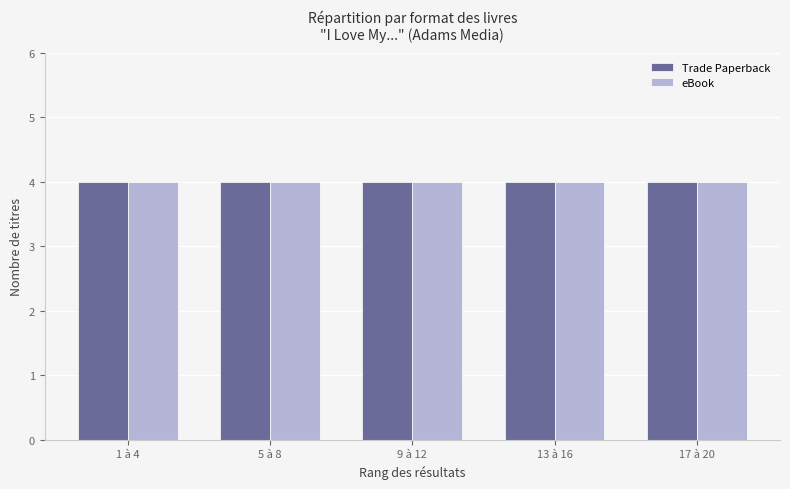

The value at eBook is 13. True or false?

False